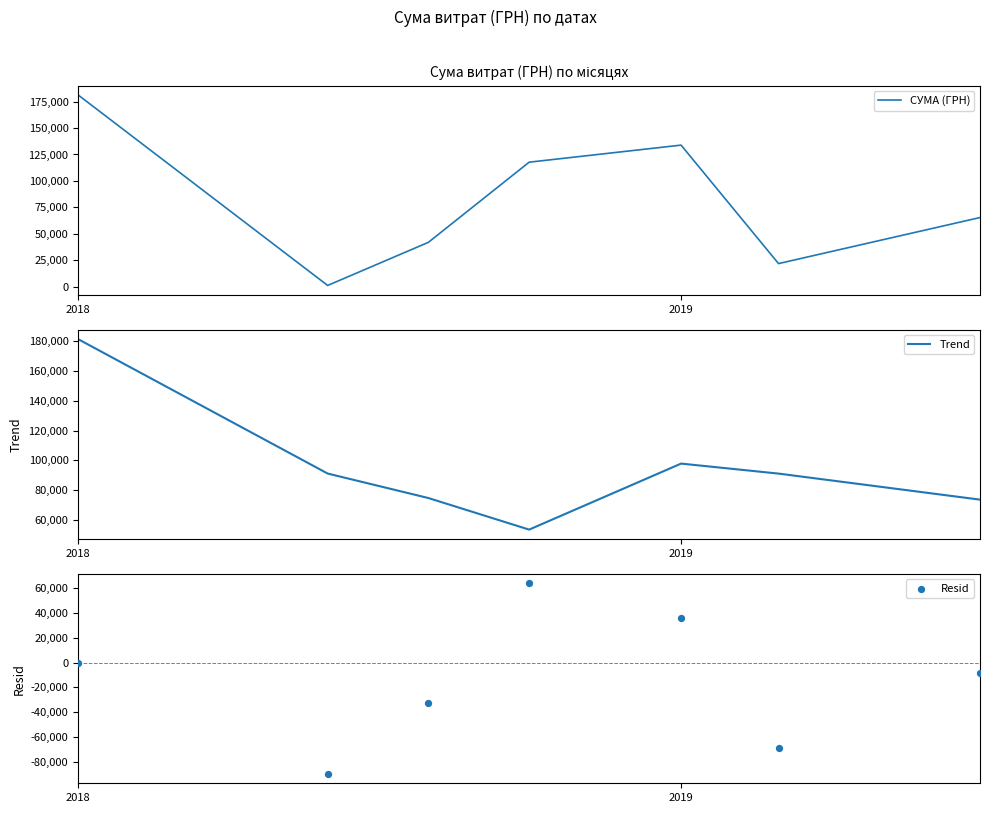

Which series reaches the maximum Y coordinate?

СУМА (ГРН)